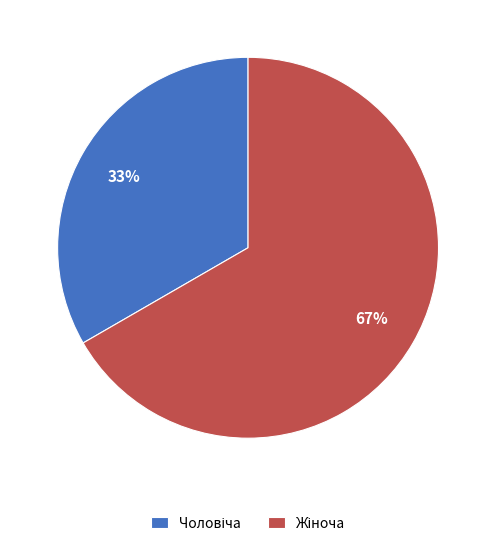

To the nearest percent, what is the average slice percentage?

50%